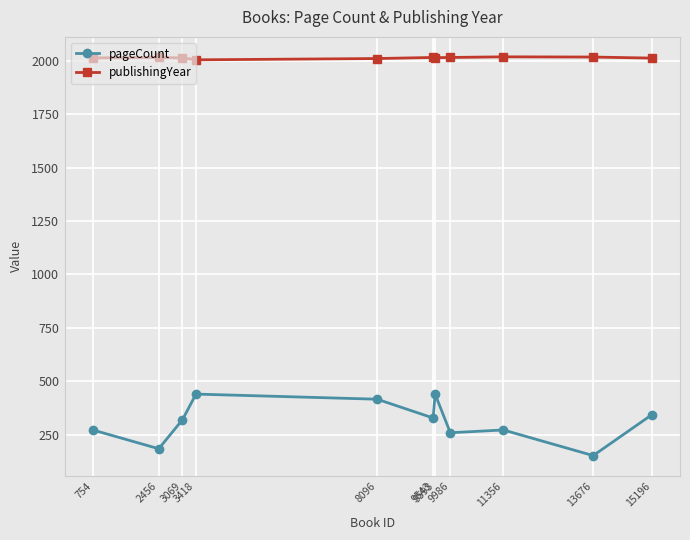

In publishingYear, how many points are higher than both neighbors (excluding endpoints)?

3